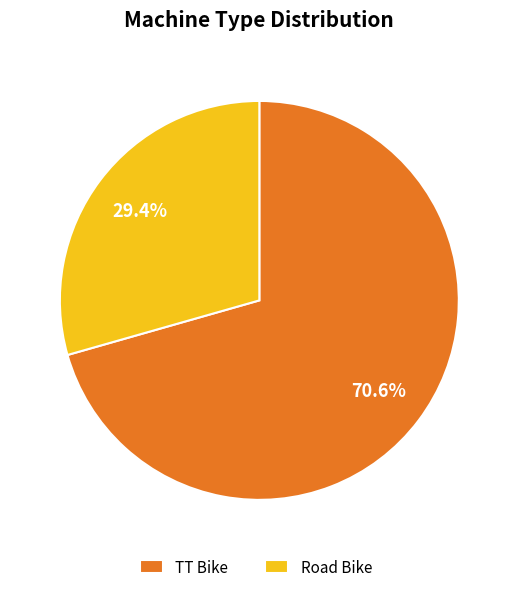

The Road Bike slice represents 38% of the pie. True or false?

False